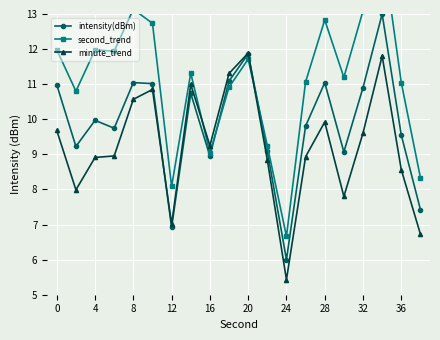

How many values in the second_trend series exceed 11?

13